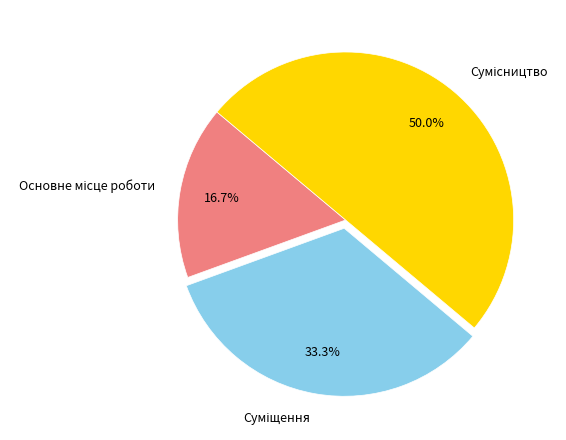

Count the number of slices in the pie.

3